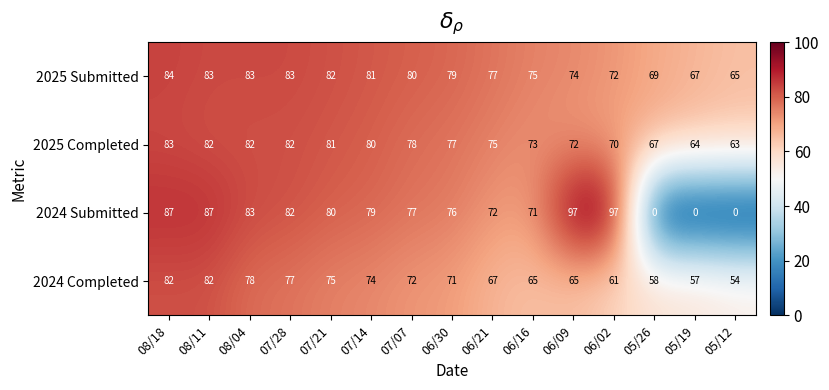

What is the approximate value of 2024 Submitted at 08/18?

87